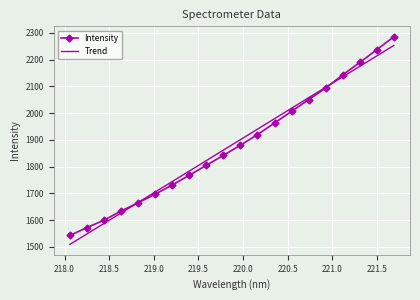

What is the minimum value for Intensity?

1542.4